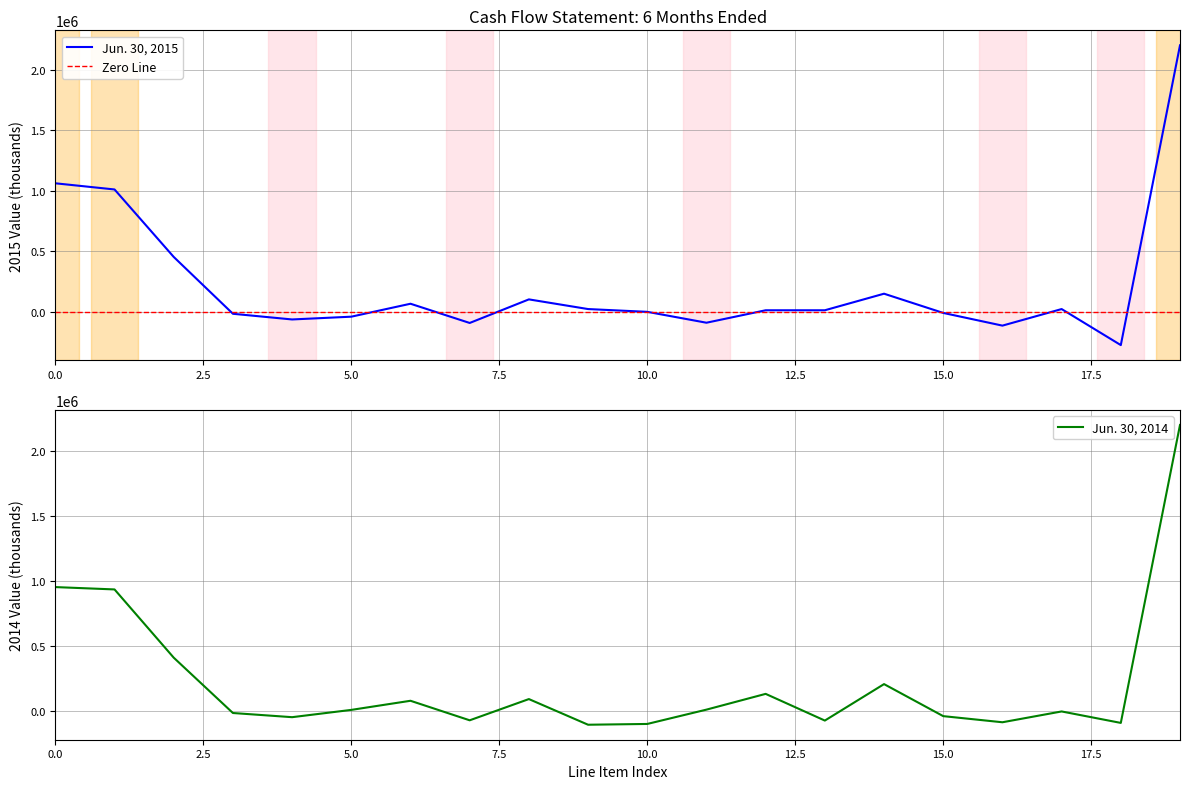

What is the value of the Jun. 30, 2014 point at the 5th from the left?

-47000